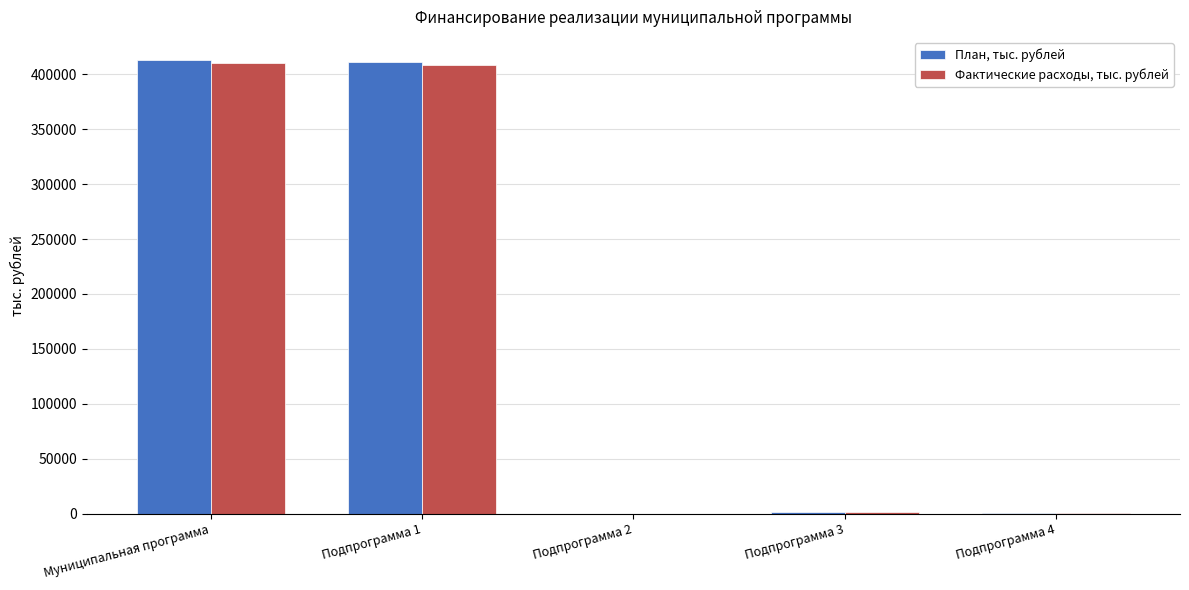

Is it true that План, тыс. рублей equals 195832.2 at Подпрограмма 1?

False